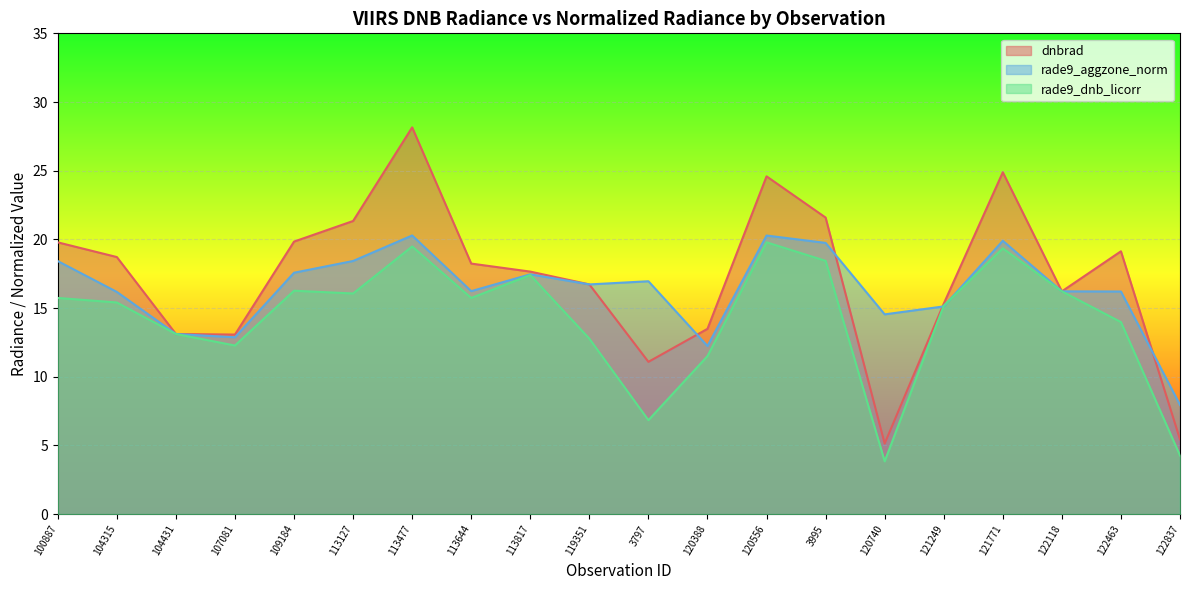

What is the greatest value displayed?

28.2